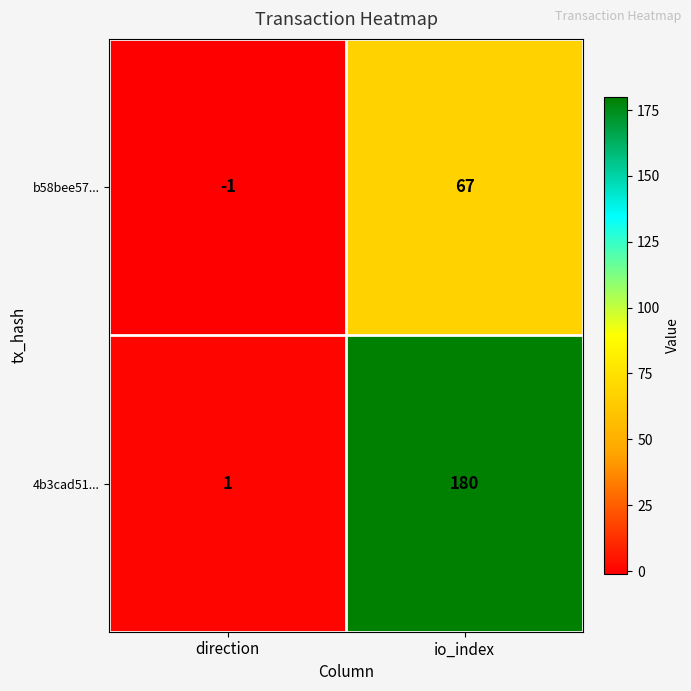

How many negative values does the b58bee57... series have?

1